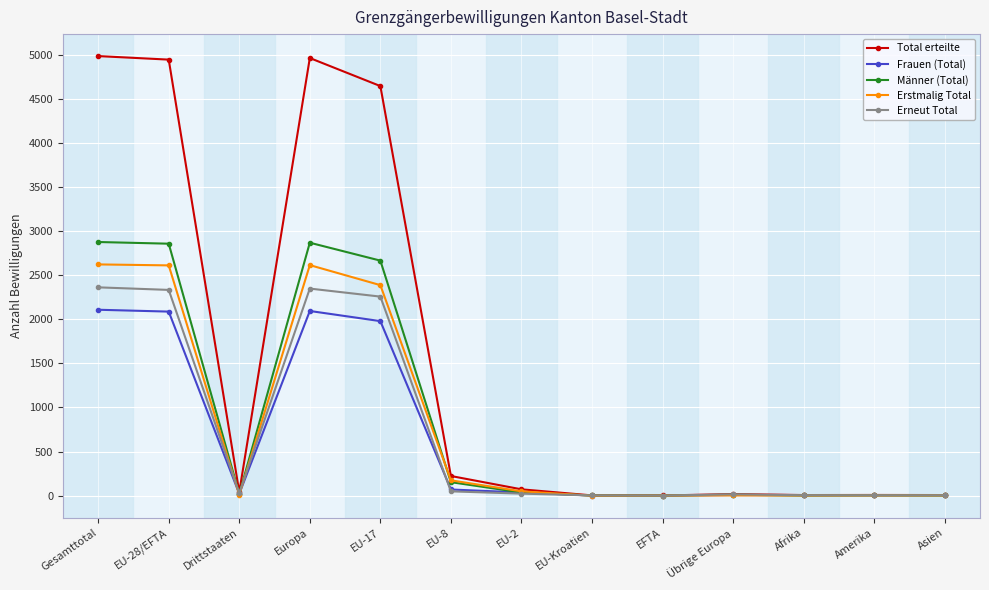

What are all the series names shown in the legend?

Total erteilte, Frauen (Total), Männer (Total), Erstmalig Total, Erneut Total